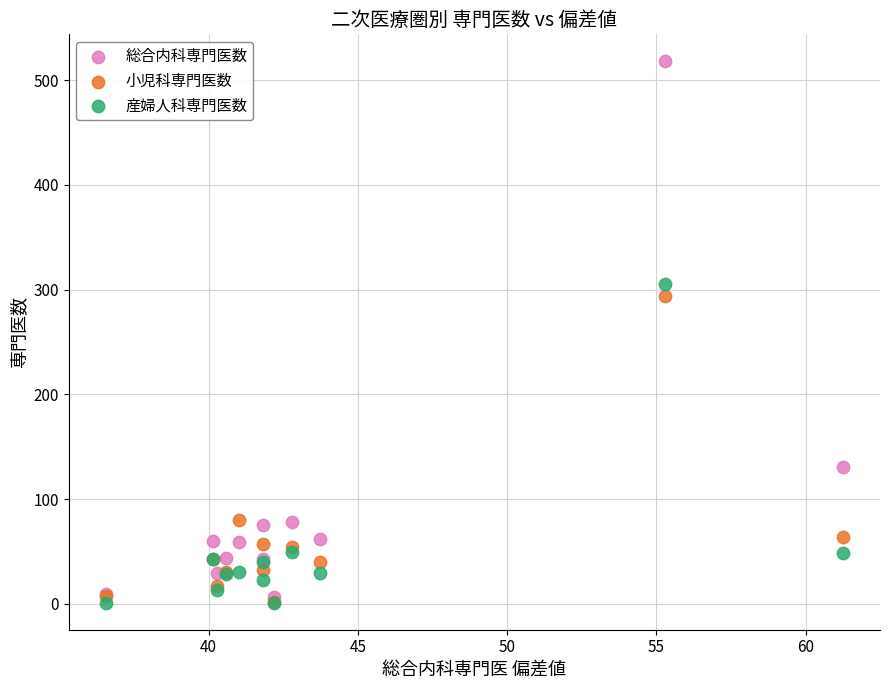

In the 産婦人科専門医数 series, what Y value is closest to 153?

49